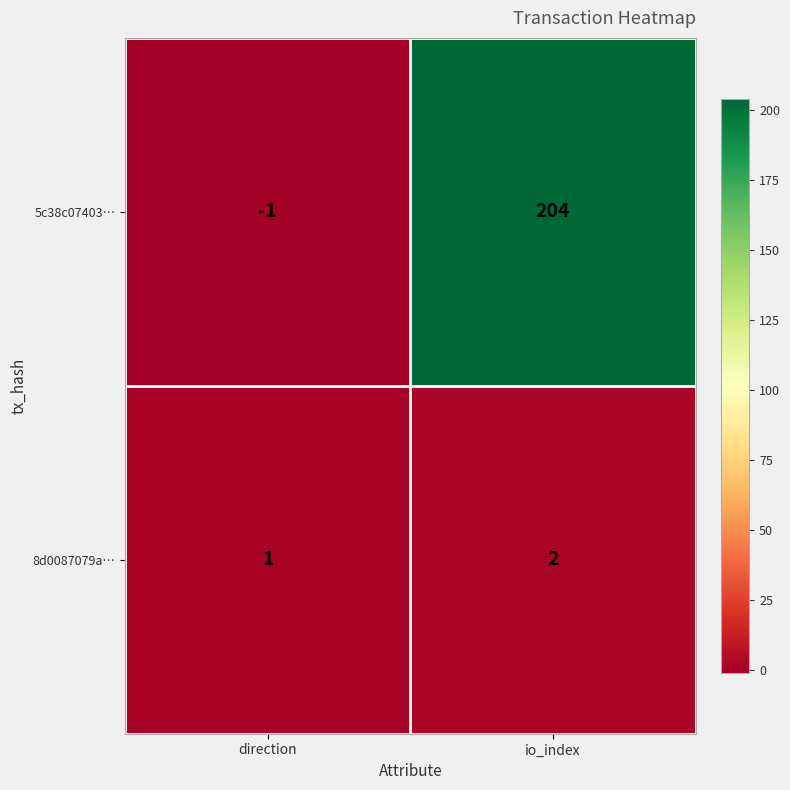

At how many categories does at least one series exceed 43?

1